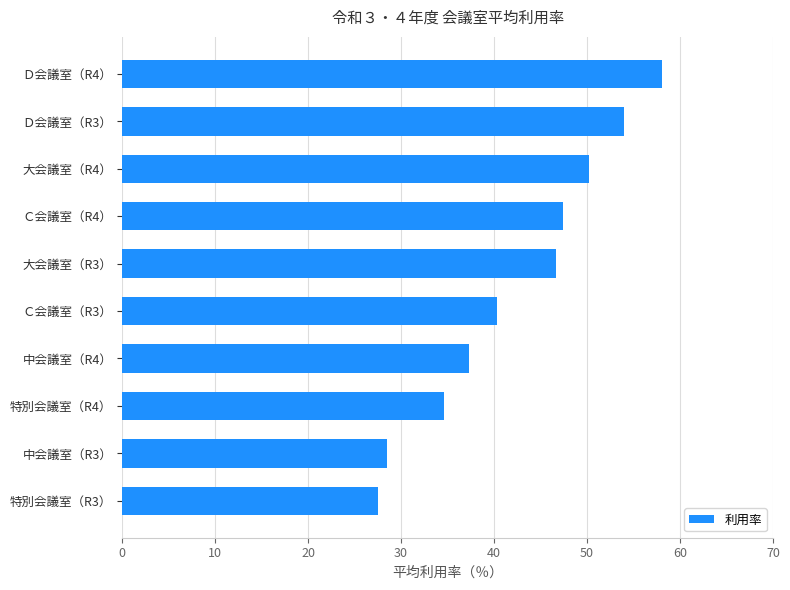

Which label corresponds to the largest value in the chart?

Ｄ会議室（R4）